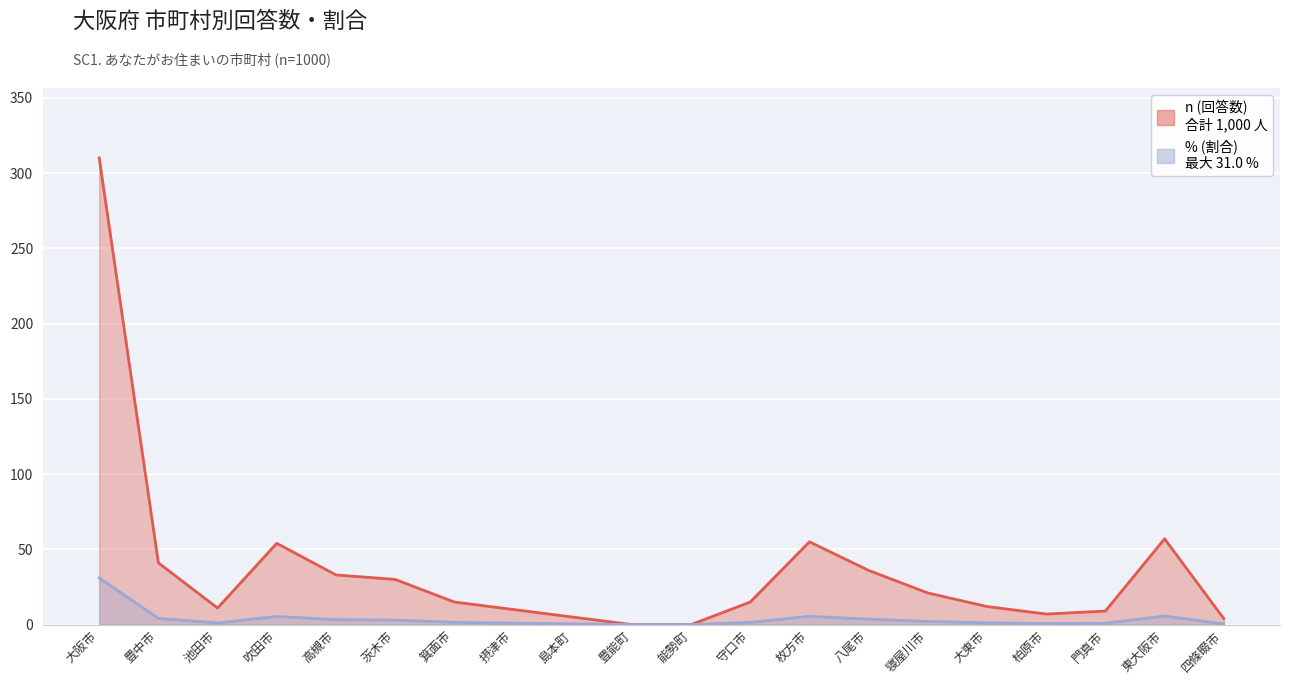

How many lines are shown in the chart?

2